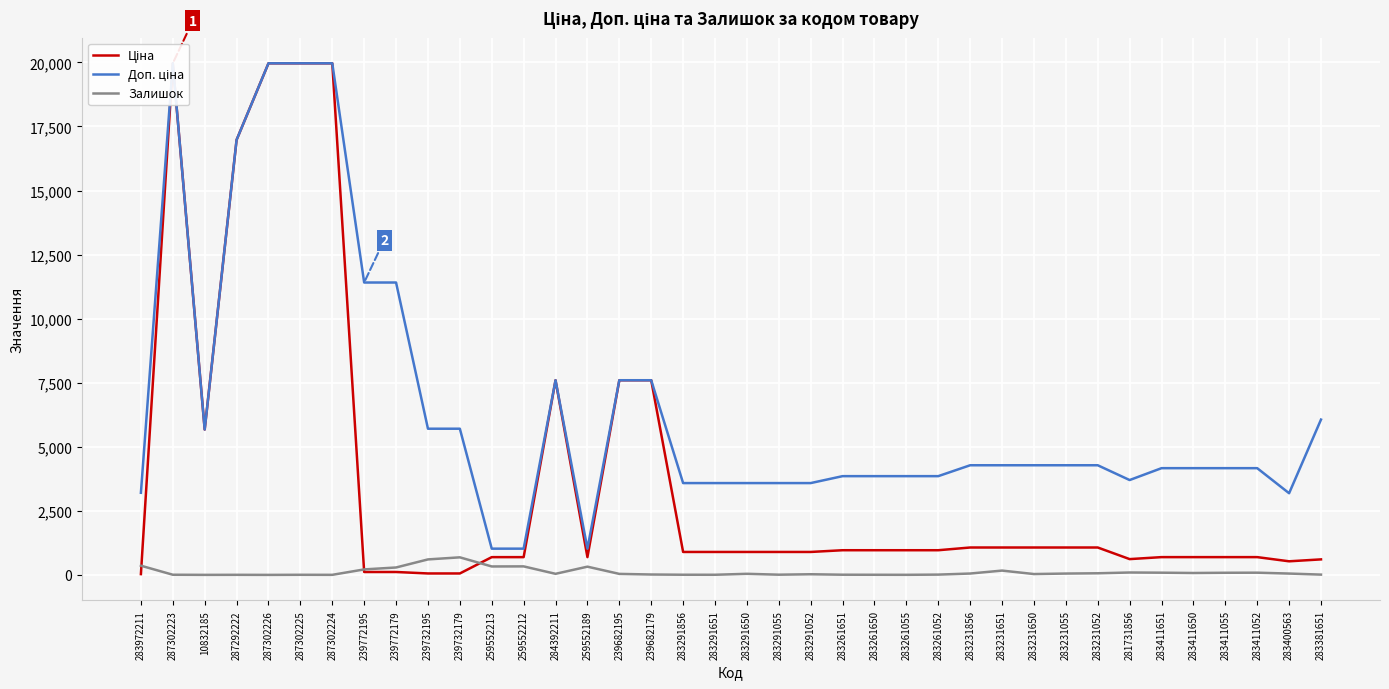

Is the value of Залишок at 287302225 greater than the value of Доп. ціна at 281731856?

No